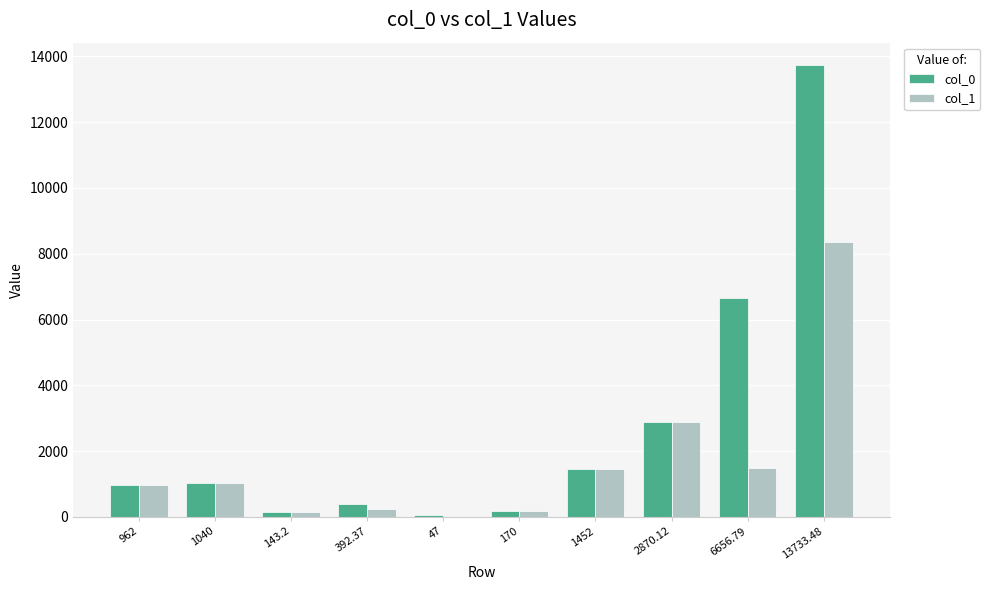

At which label is col_0 closest to 6890?

6656.79